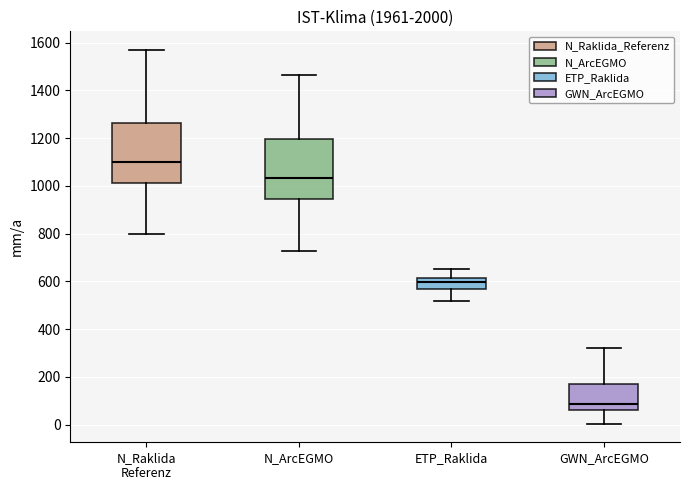

Where is the lower edge of the box for ETP_Raklida on the y-axis? The values are not printed on the chart, so give them approximately, as read against the axis.

560